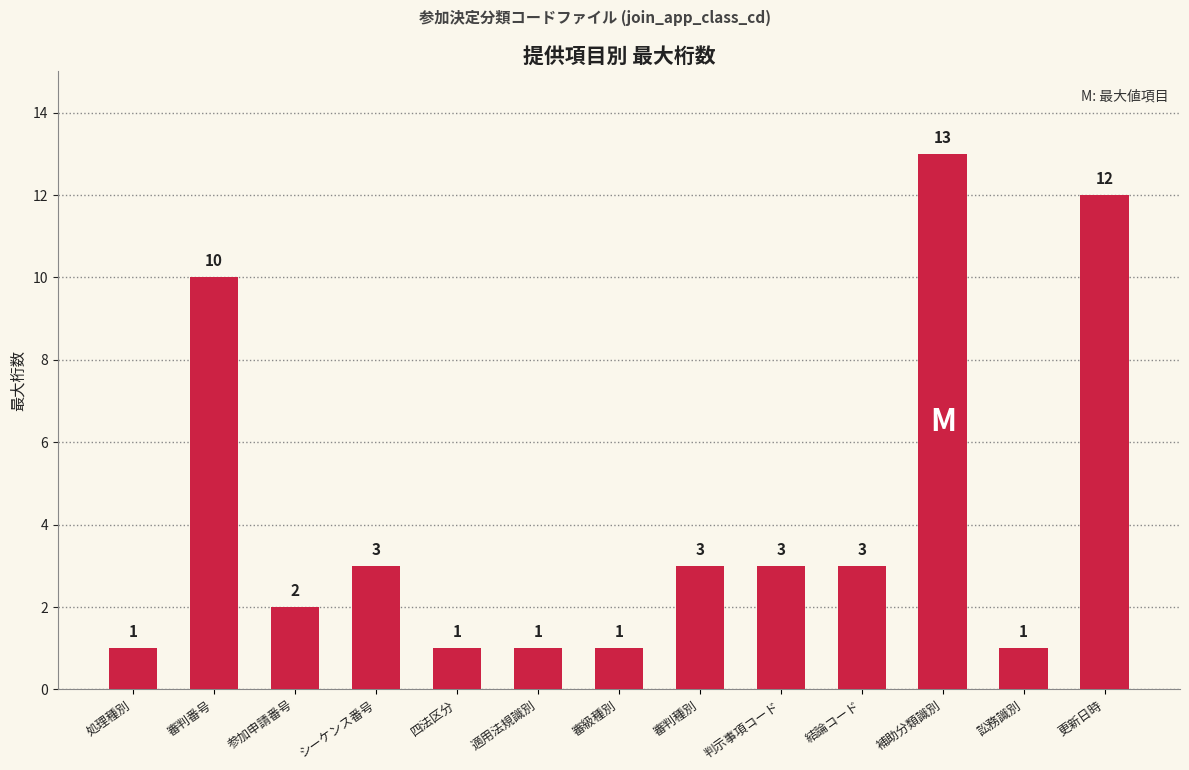

What value does the data have at 結論コード, to the nearest 5?

5